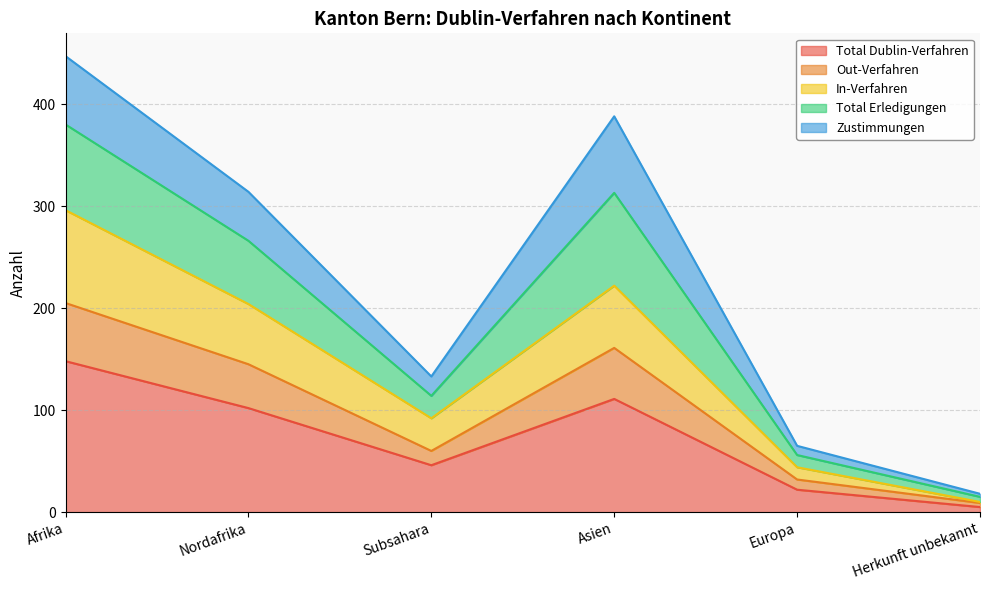

What is the highest value of the Total Dublin-Verfahren series?

148